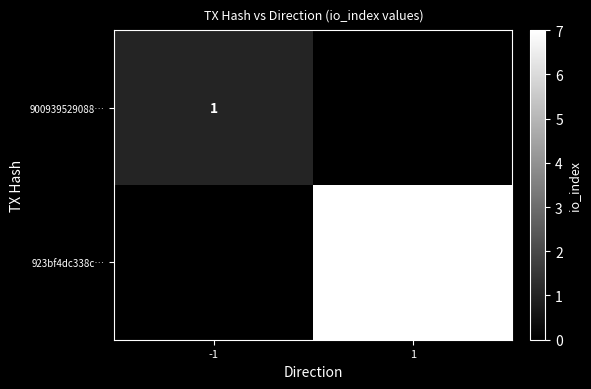

True or false: 900939529088… has a value of 0 at -1.

False